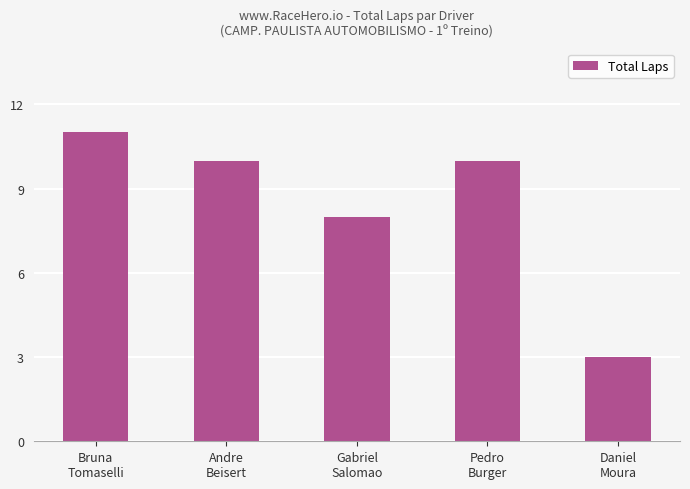

True or false: the data shows 15 at Andre
Beisert.

False